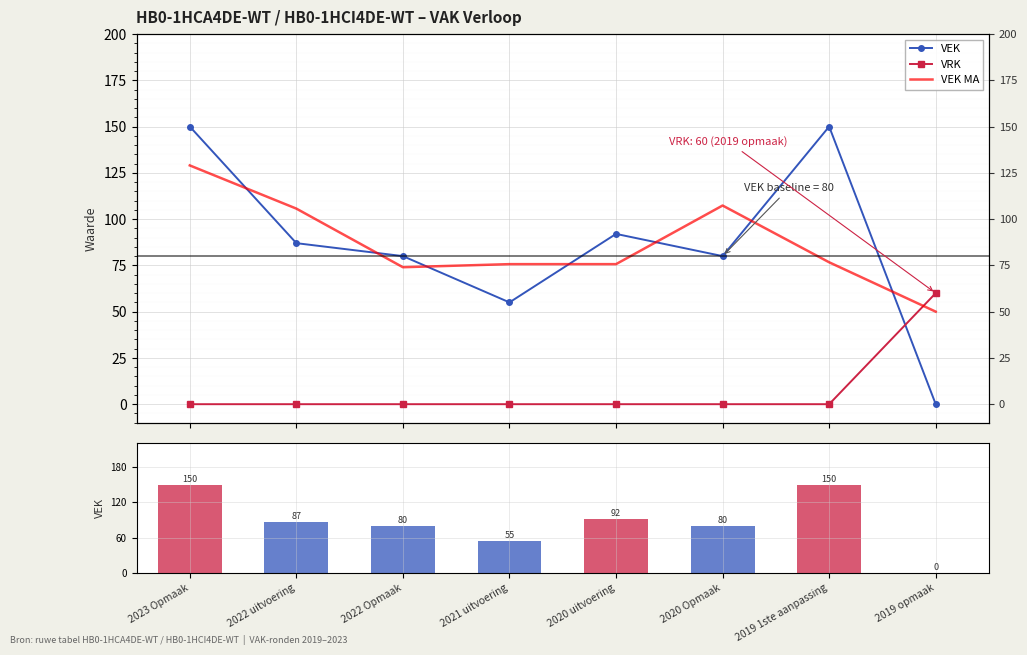

The VEK MA series shows 76.7 at 2019 1ste aanpassing. True or false?

True